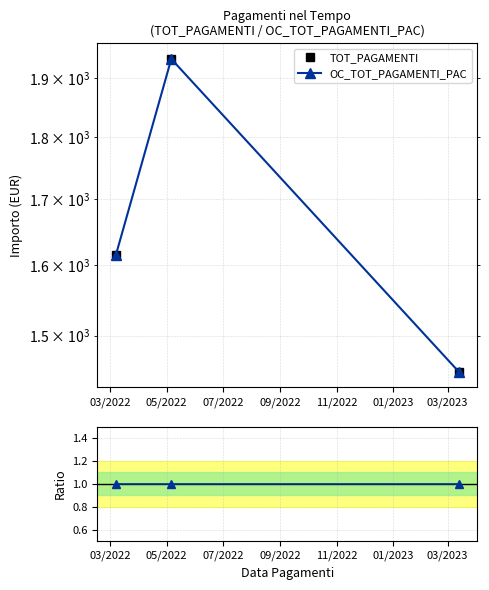

What is the label of the 1st point from the left?

03/2022